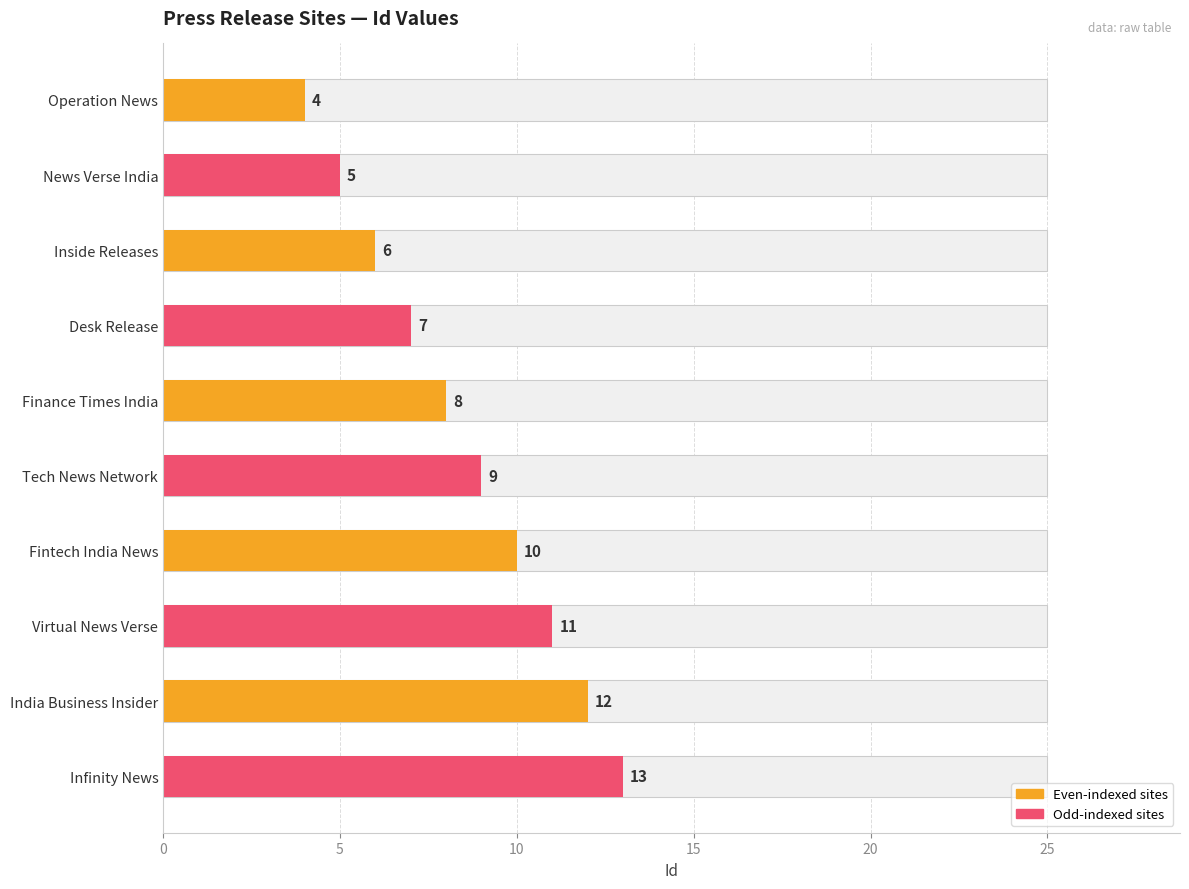

Does the chart contain any negative values?

No